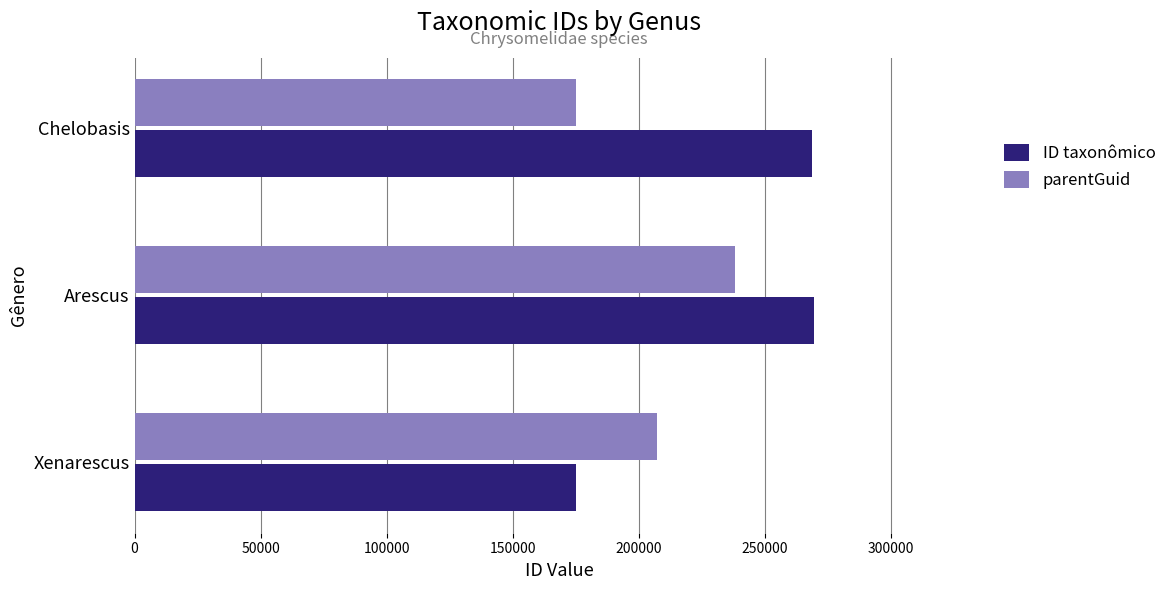

Where is ID taxonômico nearest to the value 222284?

Chelobasis